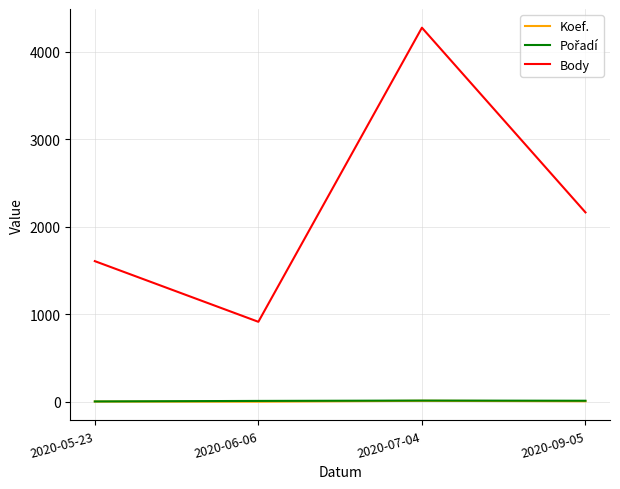

Rank the categories by Body value from highest to lowest.

2020-07-04, 2020-09-05, 2020-05-23, 2020-06-06